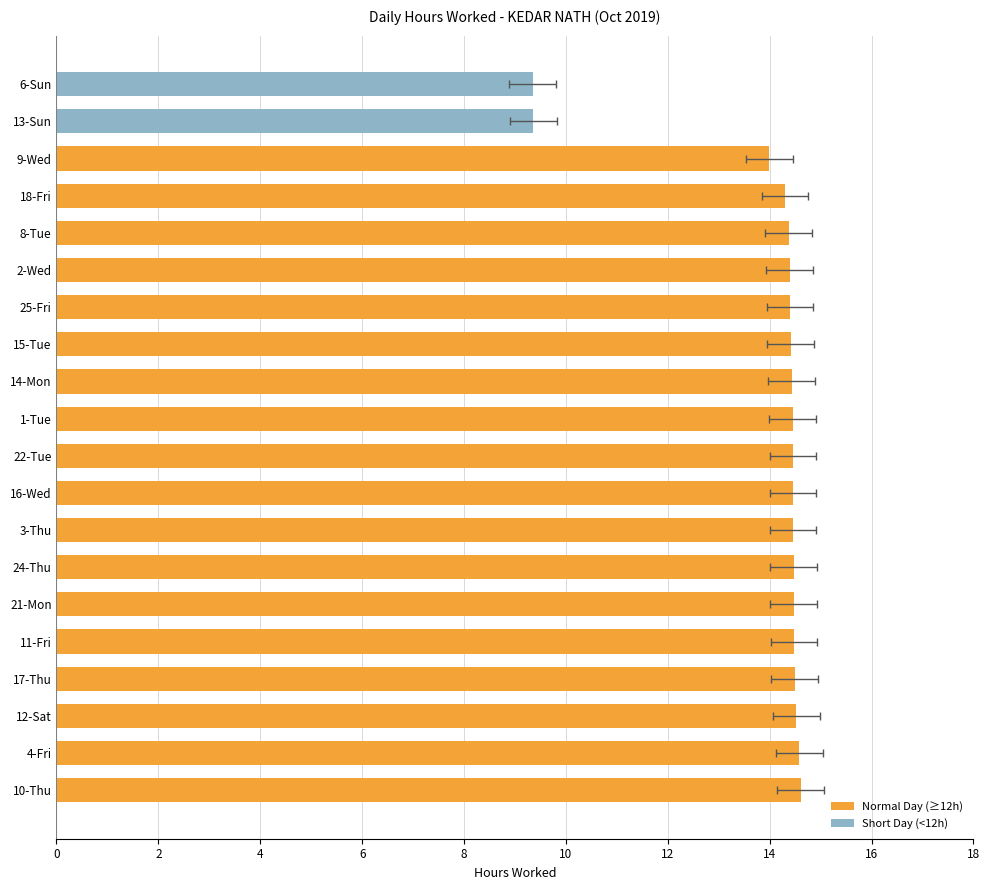

What is the maximum value shown in the chart?

14.6